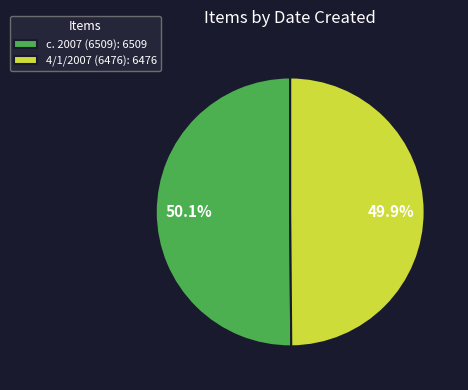

Is it true that c. 2007 (6509) is 50% of the pie?

True